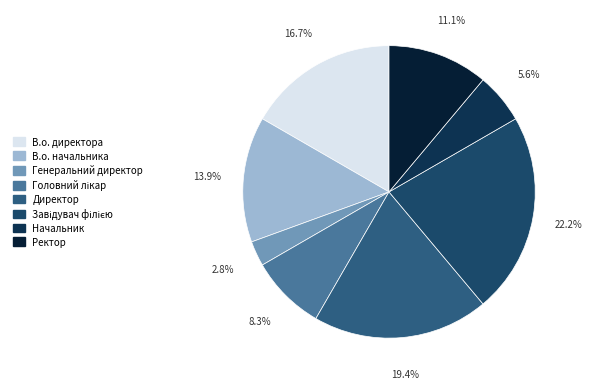

Count the number of slices in the pie.

8